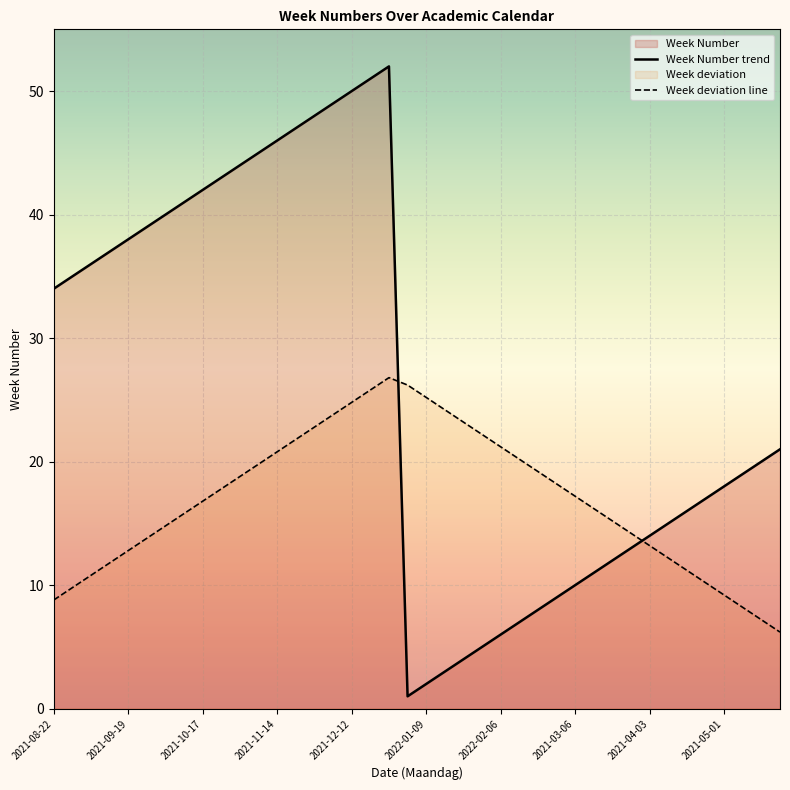

What is the ratio of the value at 2021-05-08 to the value at 2021-03-06?

1.9